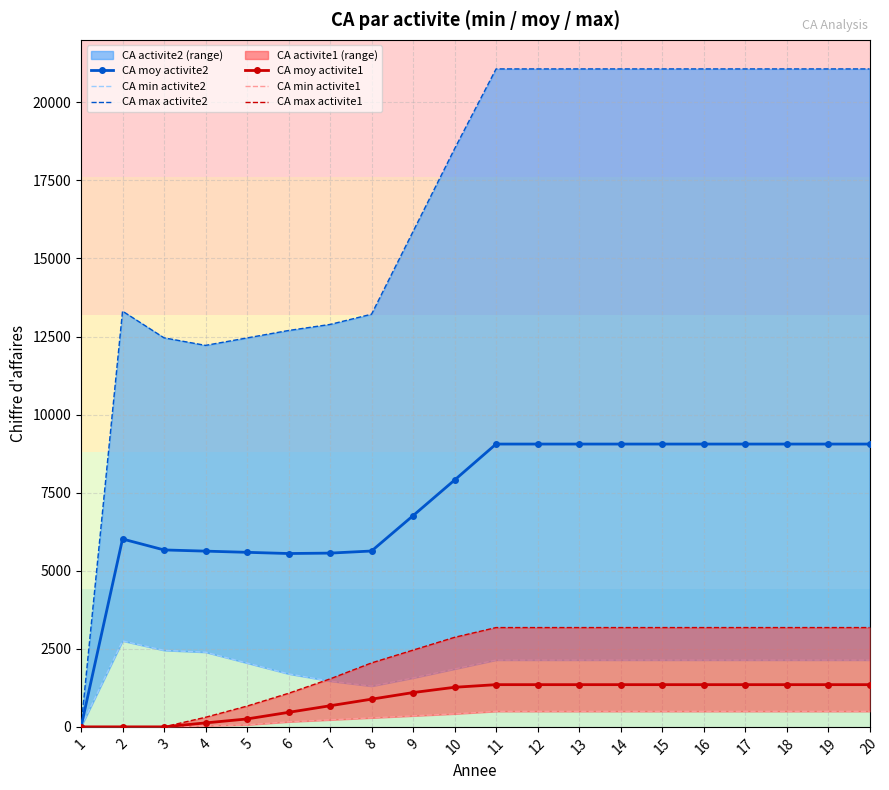

What is the total value across all series at 4?

20699.8